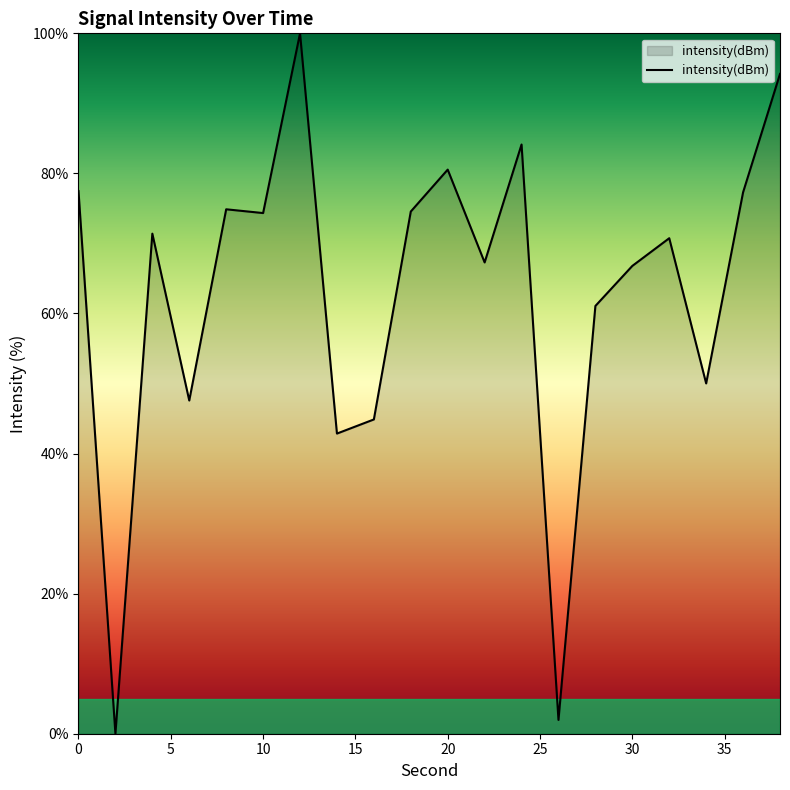

What is the difference between the maximum and minimum values?

100.0